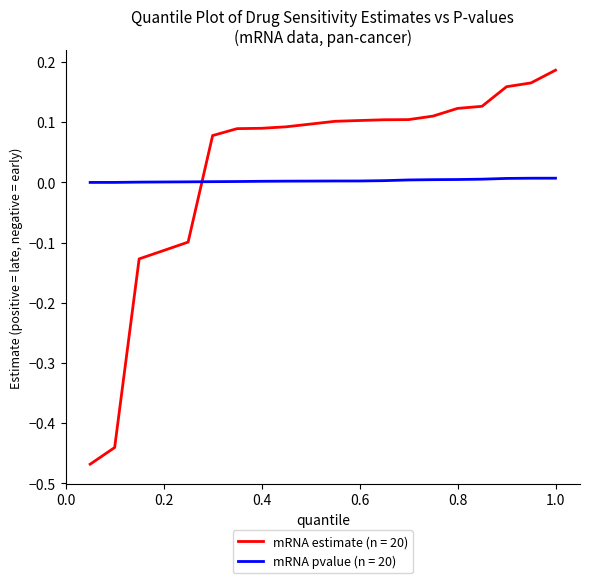

Is this an area chart (filled region under the line)?

No